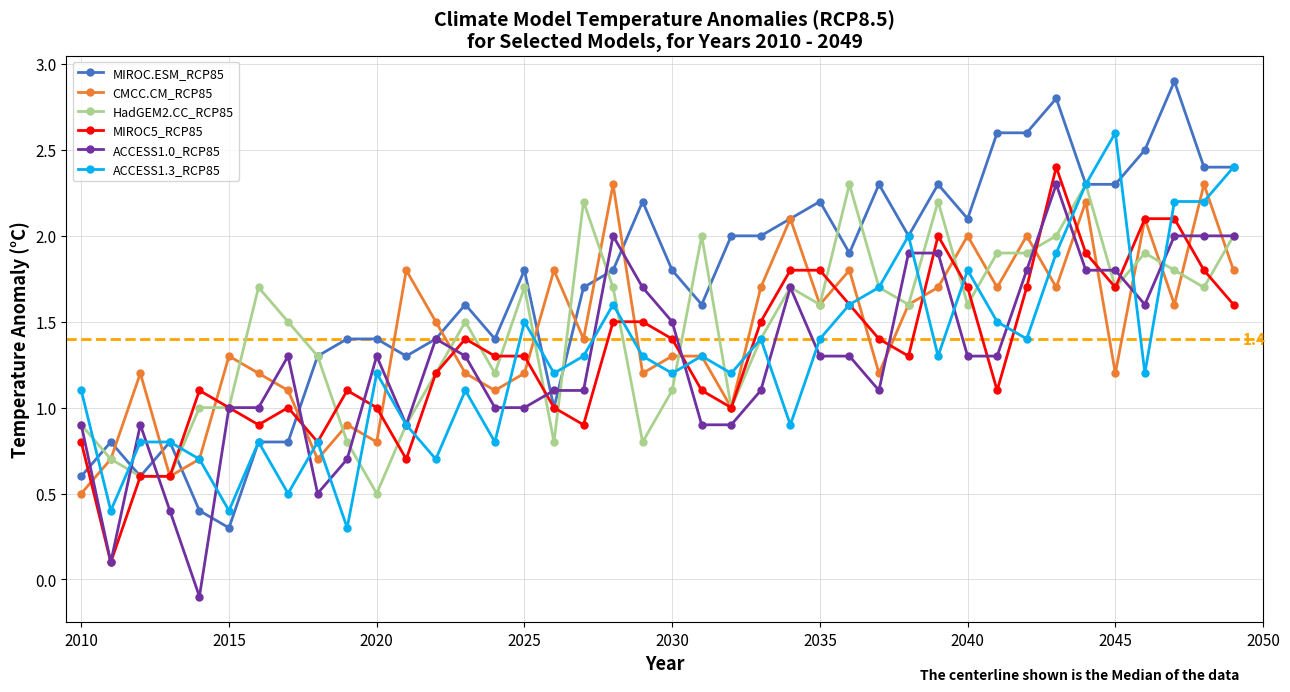

What is the highest value of the ACCESS1.0_RCP85 series?

2.3